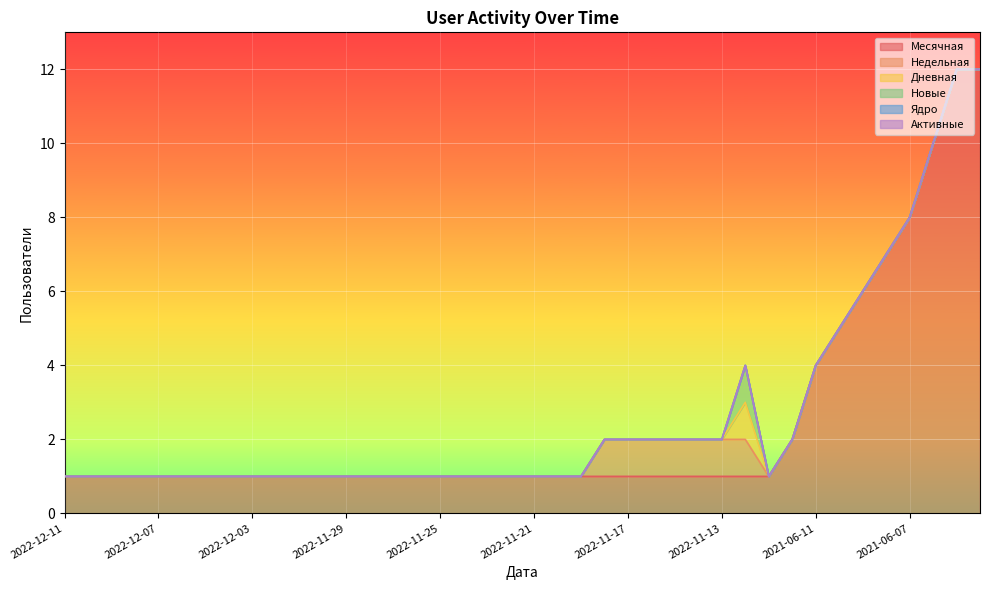

At which category is the sum across all series the highest?

2021-06-05